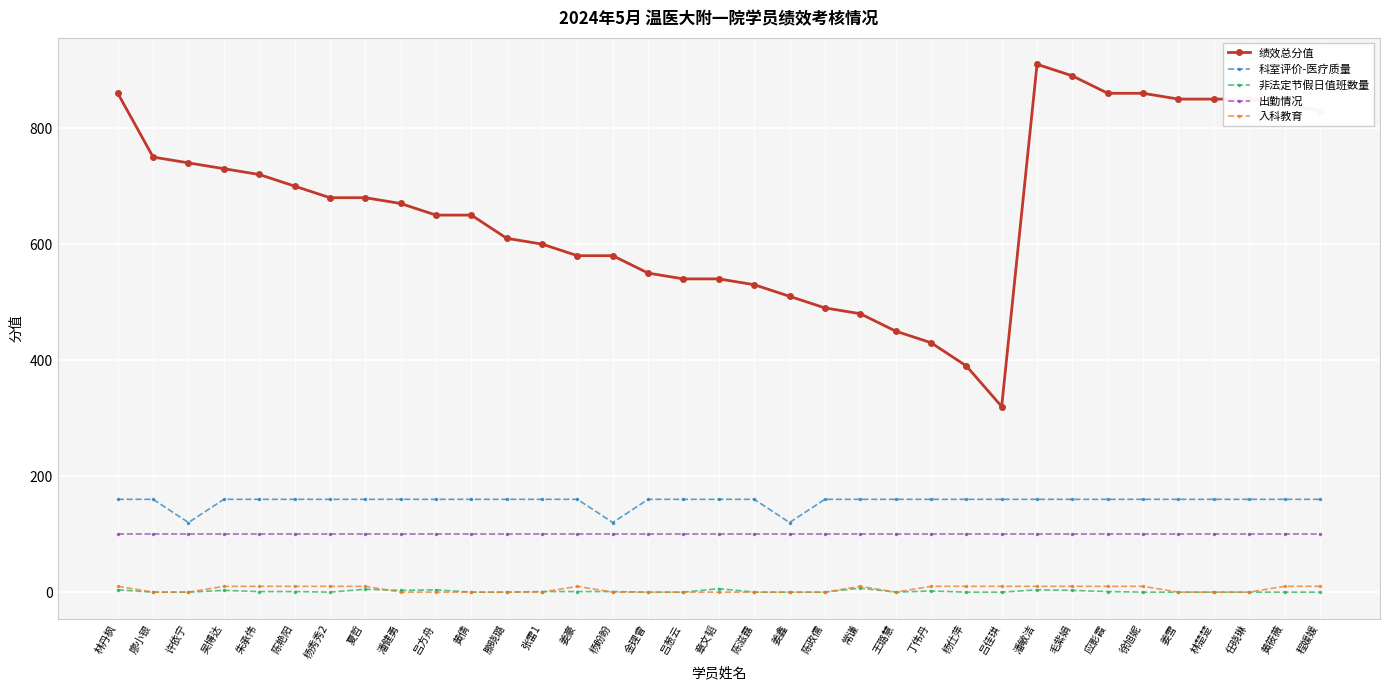

The 出勤情况 series shows 142 at 王璐慧. True or false?

False